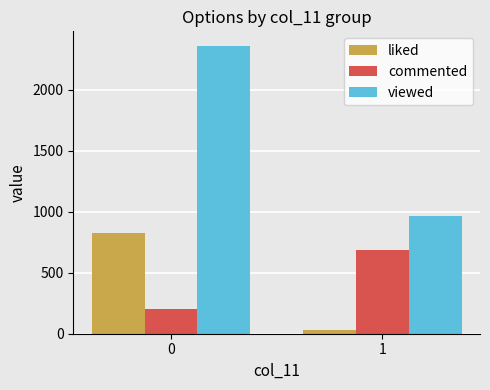

Does the chart contain stacked bars?

No